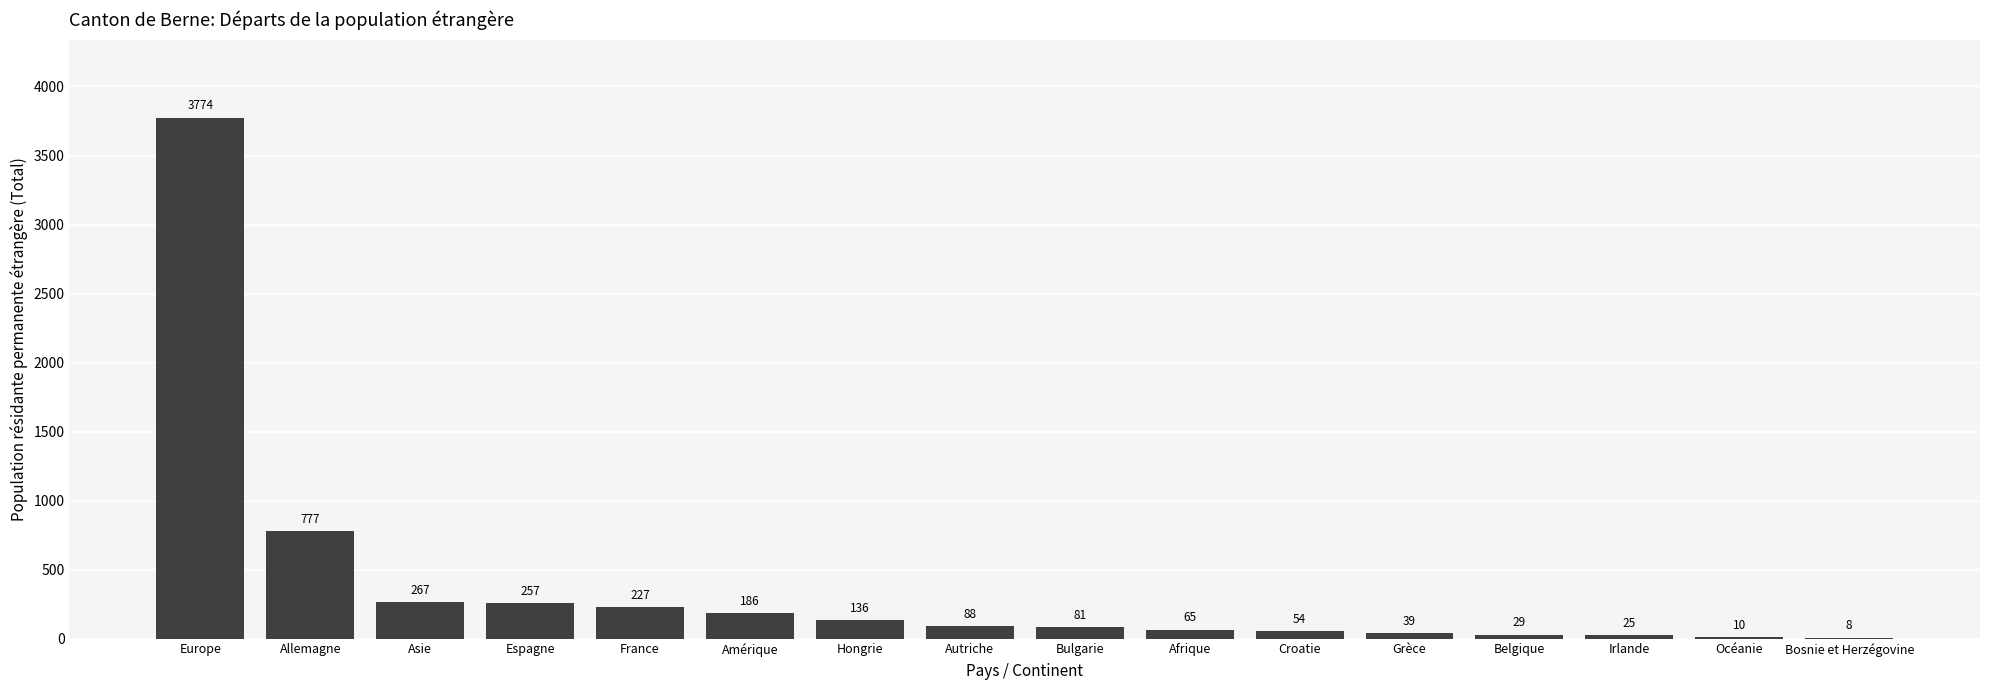

Count the number of data series in this chart.

1